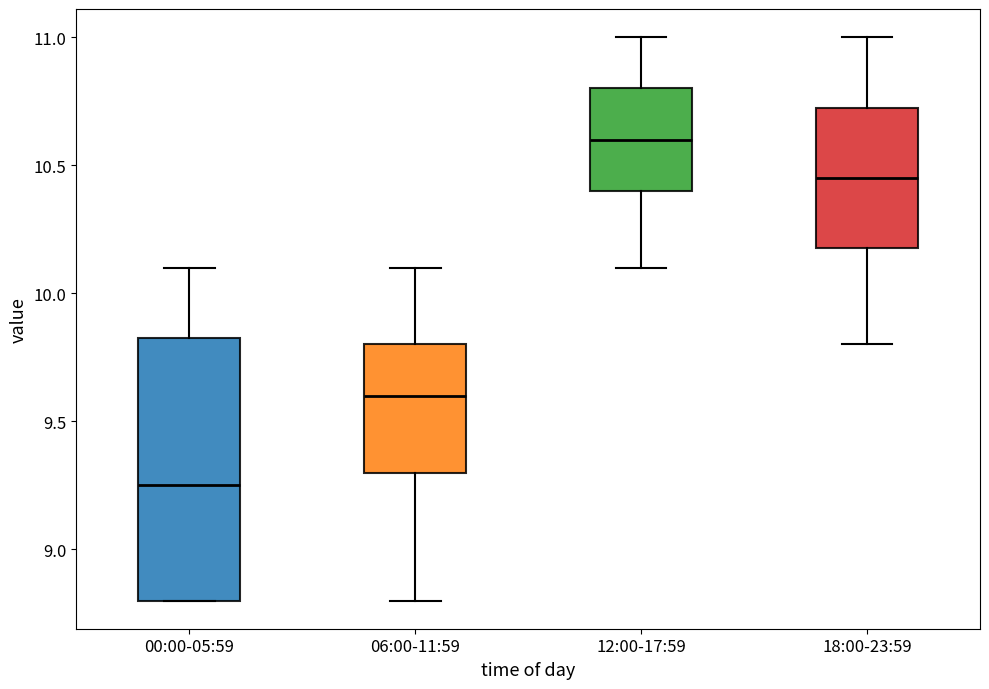

Reading left to right, transcribe this box plot: for each box, give where its median line is, the range the box spans, and where its two whiskers end, as read against the y-axis. The values are not printed on the chart, so give them approximately, as read against the axis.

00:00-05:59: median 9.25, box 8.80 to 9.85, whiskers 8.80 to 10.10
06:00-11:59: median 9.60, box 9.30 to 9.80, whiskers 8.80 to 10.10
12:00-17:59: median 10.60, box 10.40 to 10.80, whiskers 10.10 to 11.00
18:00-23:59: median 10.45, box 10.20 to 10.75, whiskers 9.80 to 11.00